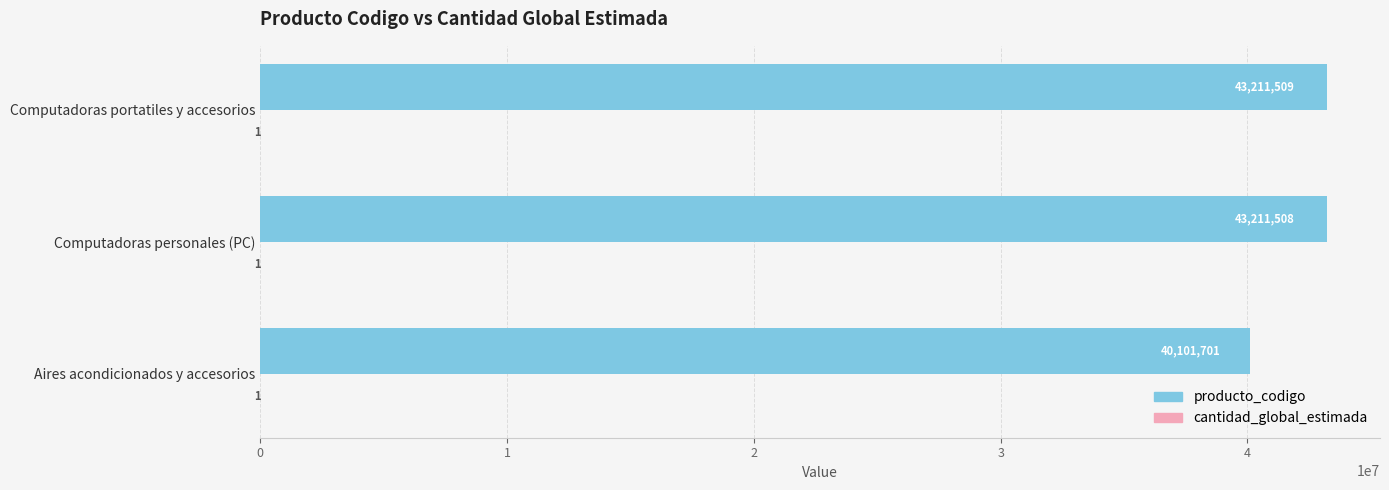

Which series changed the most between Aires acondicionados y accesorios and Computadoras personales (PC)?

producto_codigo